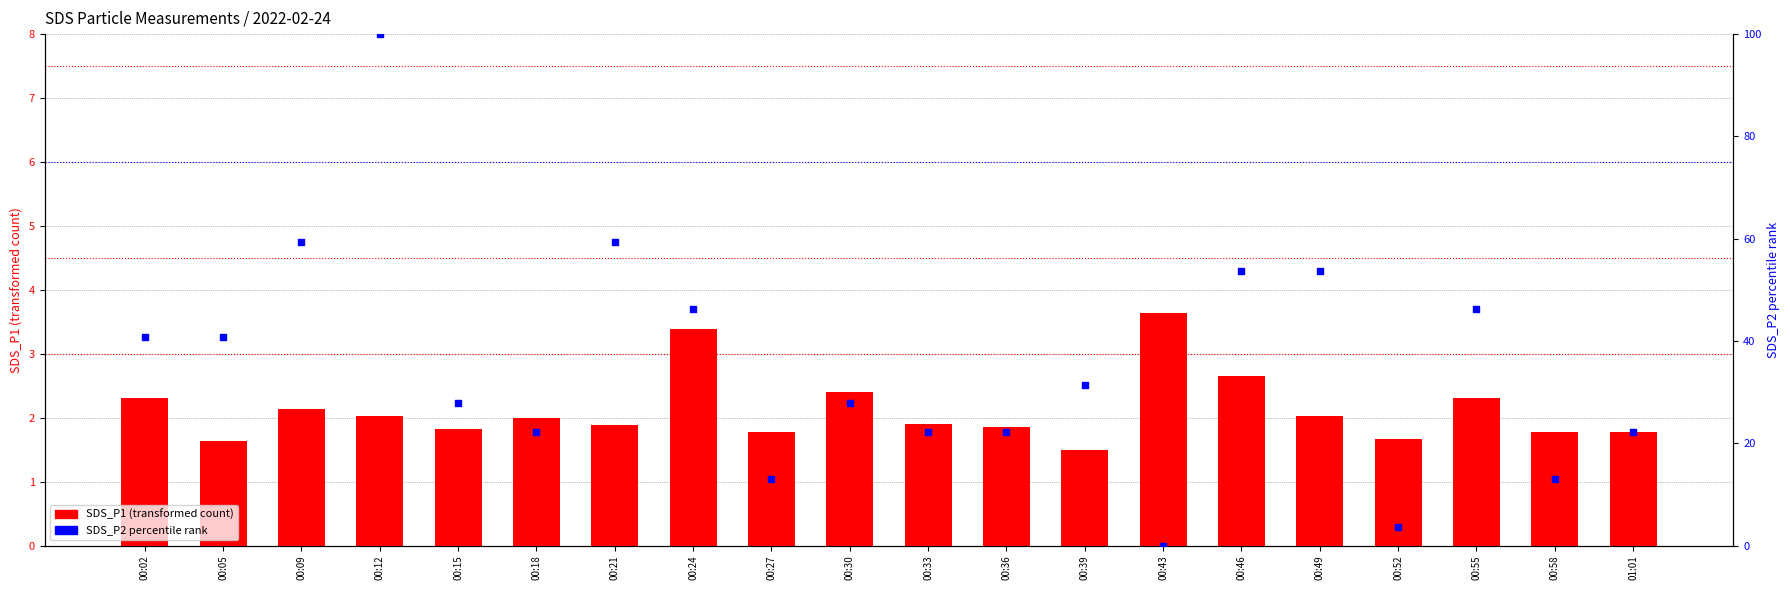

Is the value of SDS_P2 percentile rank at 00:33 greater than the value of SDS_P1 (transformed count) at 00:58?

Yes